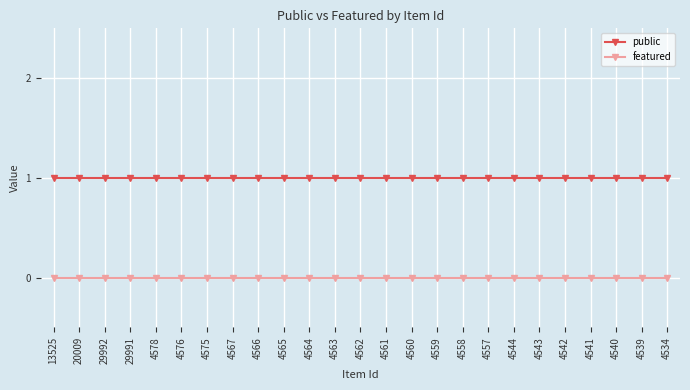

At how many categories does at least one series exceed 0?

25